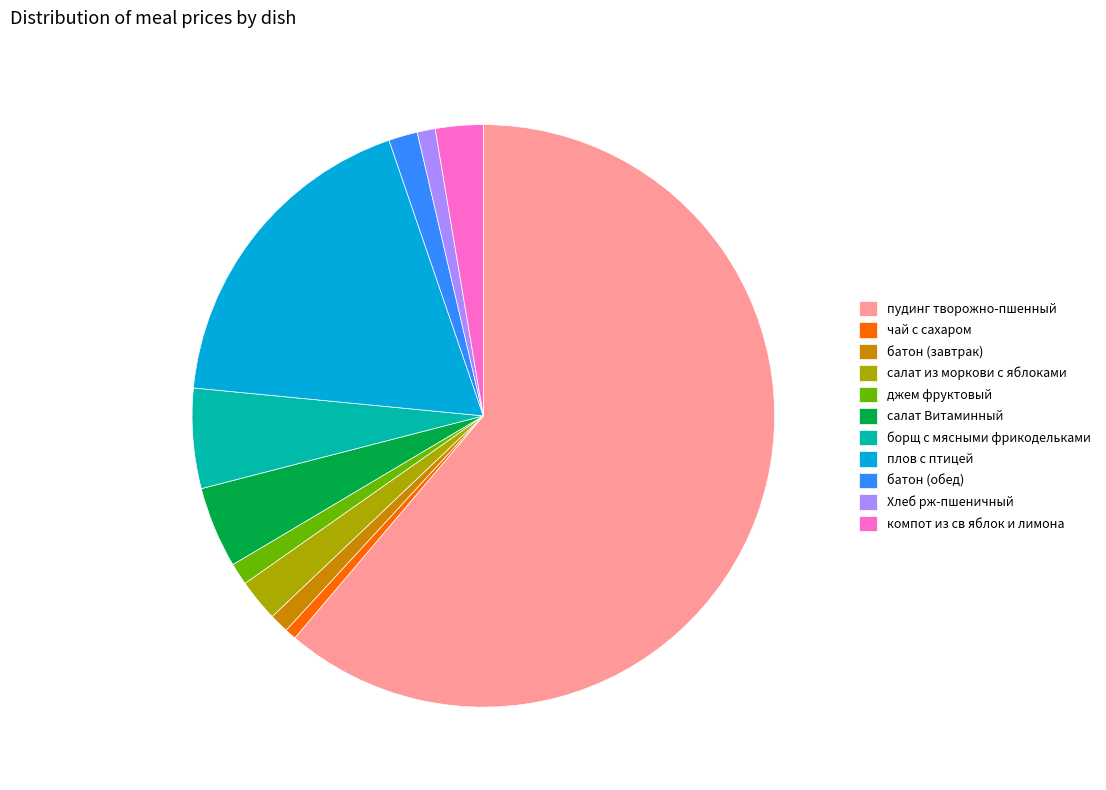

How many segments does this pie chart have?

11